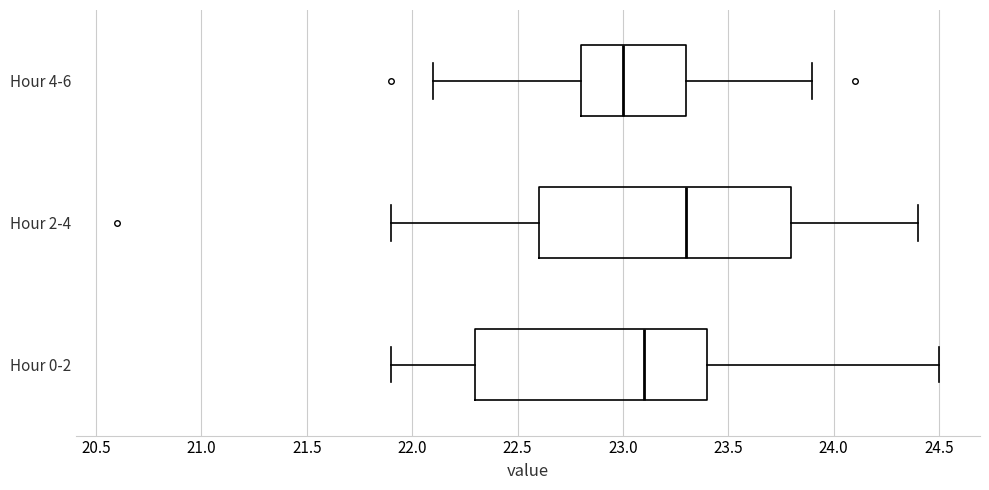

Which box has the furthest to the right median line?

Hour 2-4